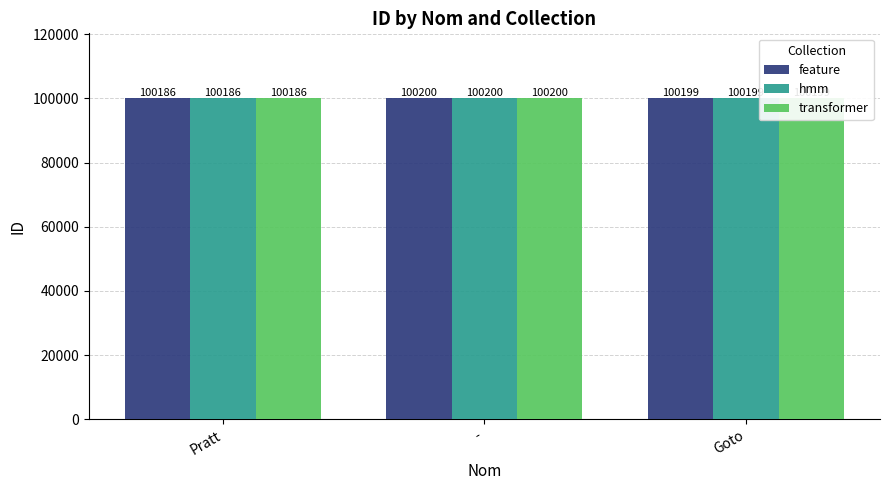

The value of feature at Pratt is 151790. True or false?

False